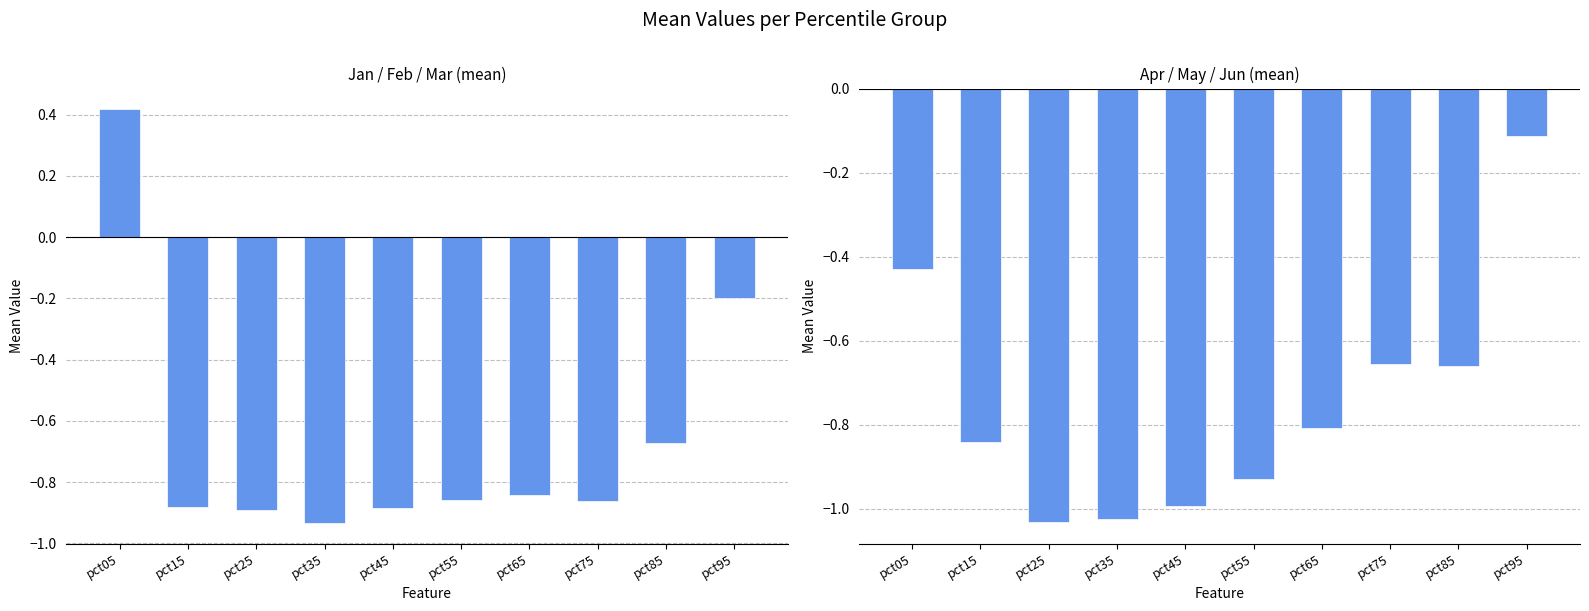

Reading left to right, extract all data points from this chart.

Jan-Mar mean: pct05=0.4	pct15=-0.9	pct25=-0.9	pct35=-0.9	pct45=-0.9	pct55=-0.9	pct65=-0.8	pct75=-0.9	pct85=-0.7	pct95=-0.2
Apr-Jun mean: pct05=-0.4	pct15=-0.8	pct25=-1.0	pct35=-1.0	pct45=-1.0	pct55=-0.9	pct65=-0.8	pct75=-0.7	pct85=-0.7	pct95=-0.1